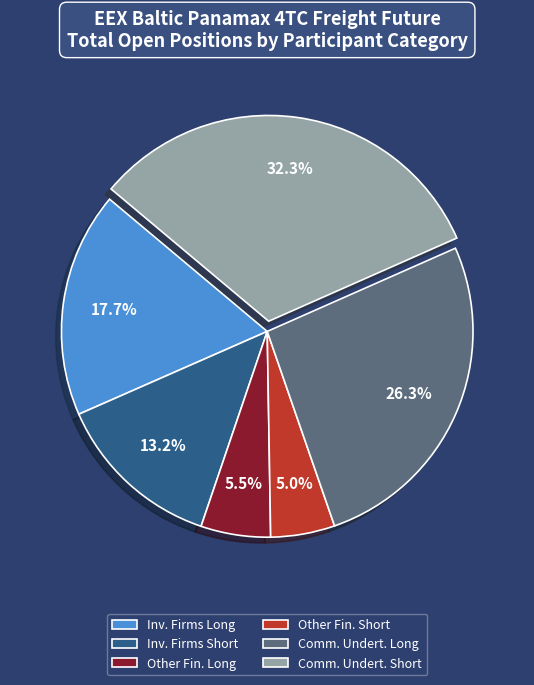

Does Comm. Undert. Short represent more than half of the total?

No